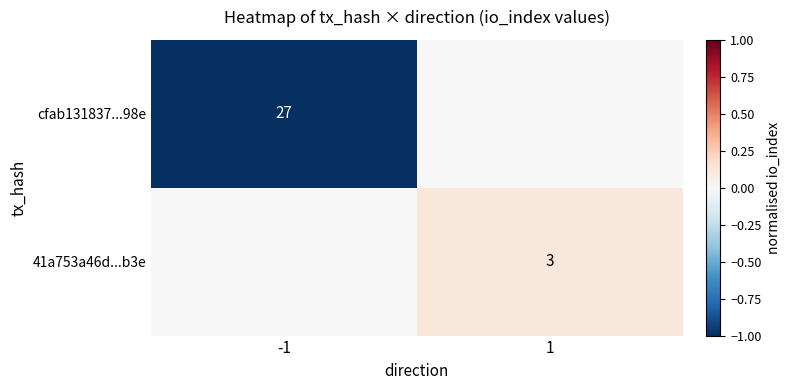

The cfab131837...98e series shows 27 at -1. True or false?

True